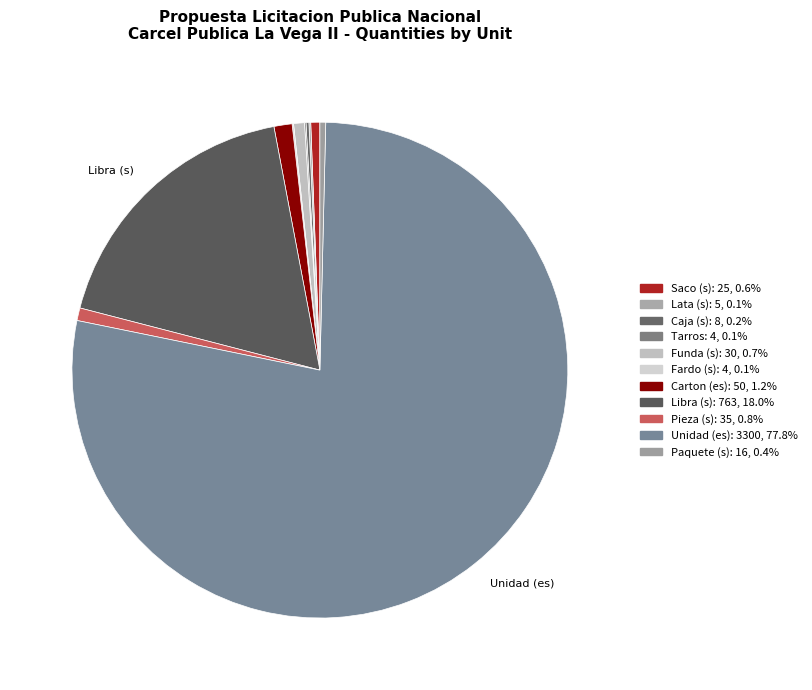

Does Carton (es) account for over 50% of the chart?

No